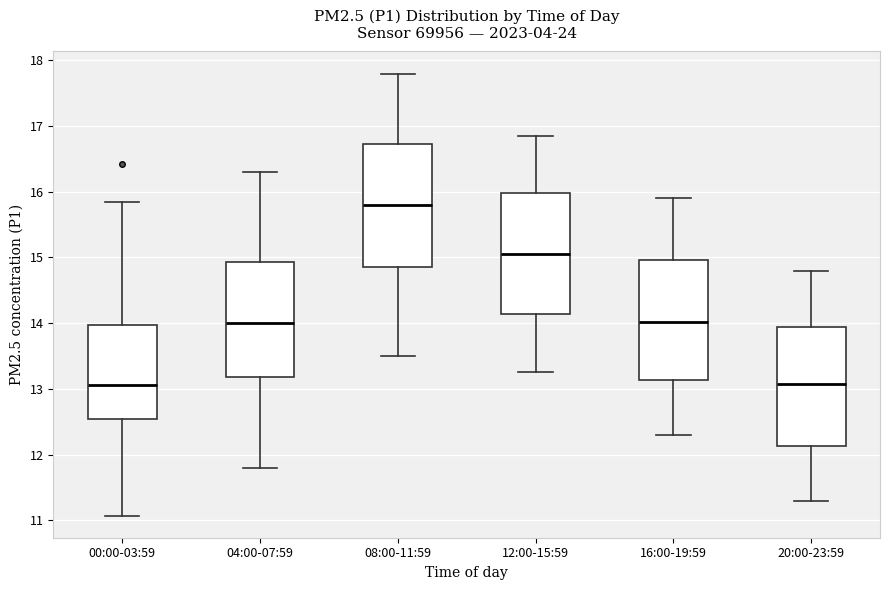

Reading left to right, transcribe this box plot: for each box, give where its median line is, the range the box spans, and where its two whiskers end, as read against the y-axis. The values are not printed on the chart, so give them approximately, as read against the axis.

00:00-03:59: median 13.1, box 12.5 to 14.0, whiskers 11.1 to 15.9
04:00-07:59: median 14.0, box 13.2 to 14.9, whiskers 11.8 to 16.3
08:00-11:59: median 15.8, box 14.9 to 16.7, whiskers 13.5 to 17.8
12:00-15:59: median 15.1, box 14.1 to 16.0, whiskers 13.3 to 16.9
16:00-19:59: median 14.0, box 13.1 to 15.0, whiskers 12.3 to 15.9
20:00-23:59: median 13.1, box 12.1 to 13.9, whiskers 11.3 to 14.8